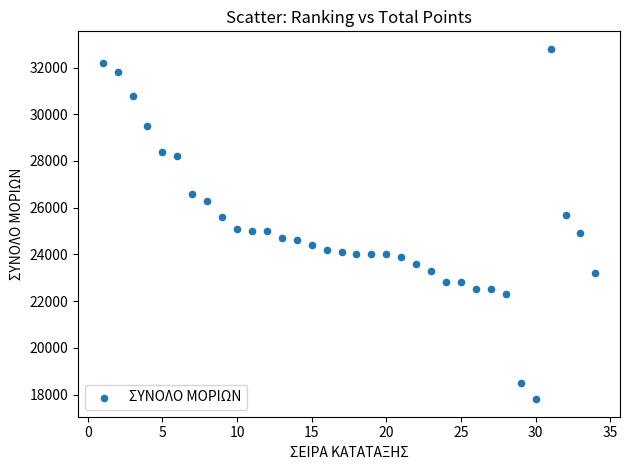

What is the range of Y values (max minus min)?

15000